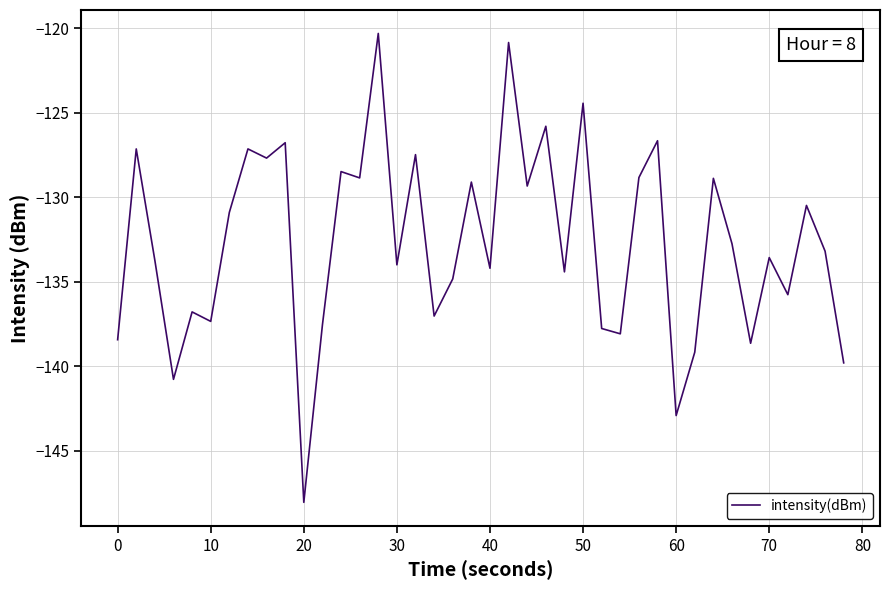

What is the difference between the maximum and minimum values?

27.7